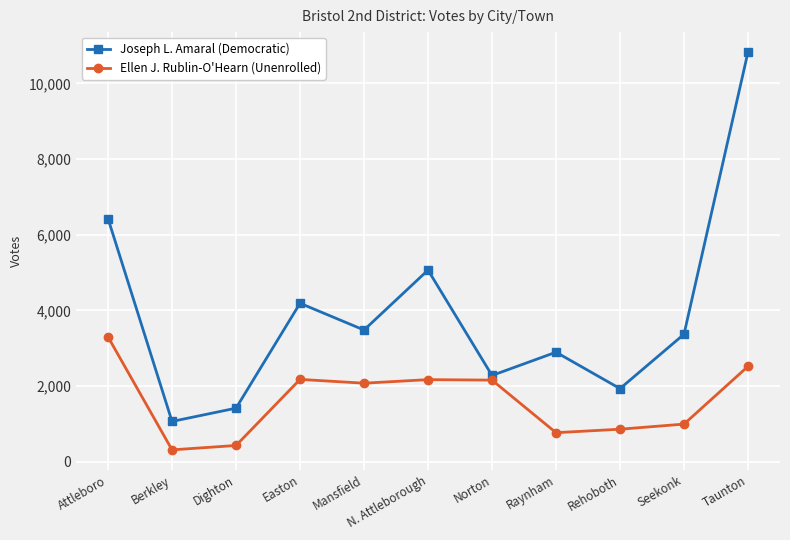

Where is the first local maximum for Joseph L. Amaral (Democratic)?

Easton